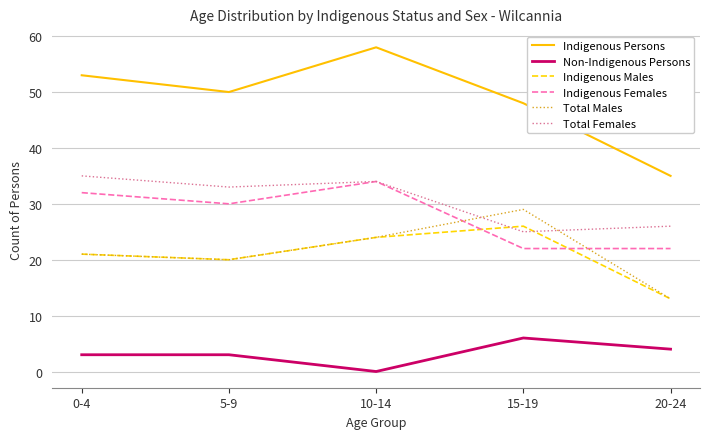

How many Indigenous Females values are between 22 and 32?

4